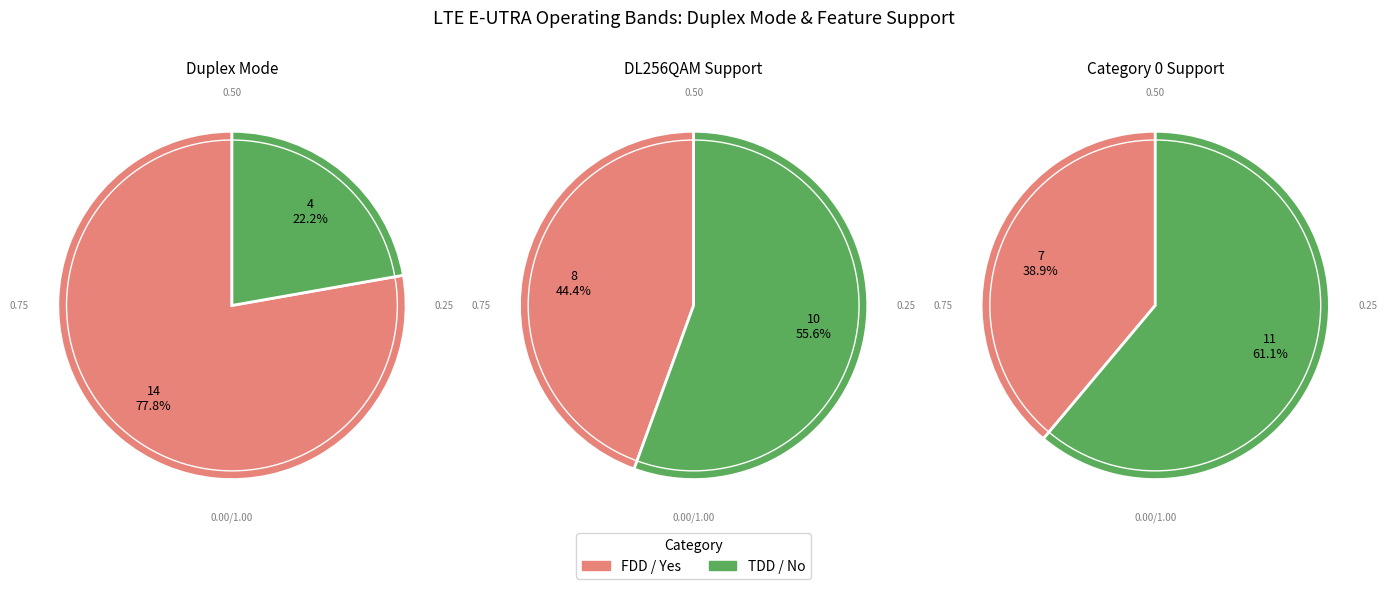

Rank the categories by value from lowest to highest.

TDD, FDD